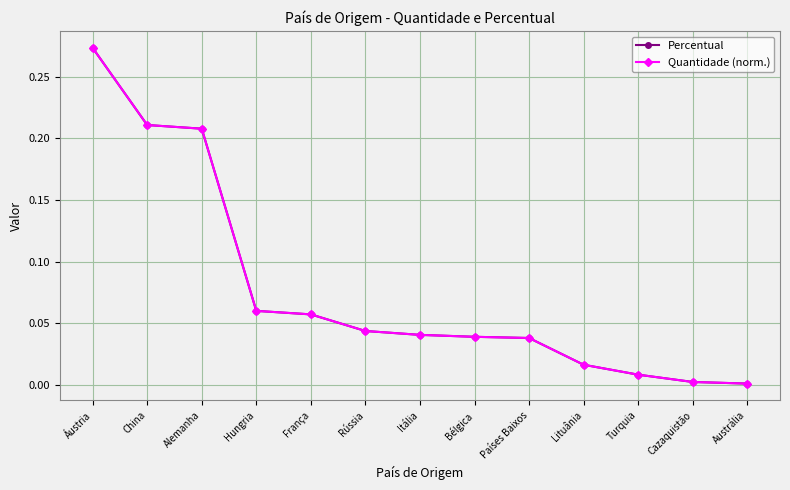

What is the greatest value displayed?

0.3